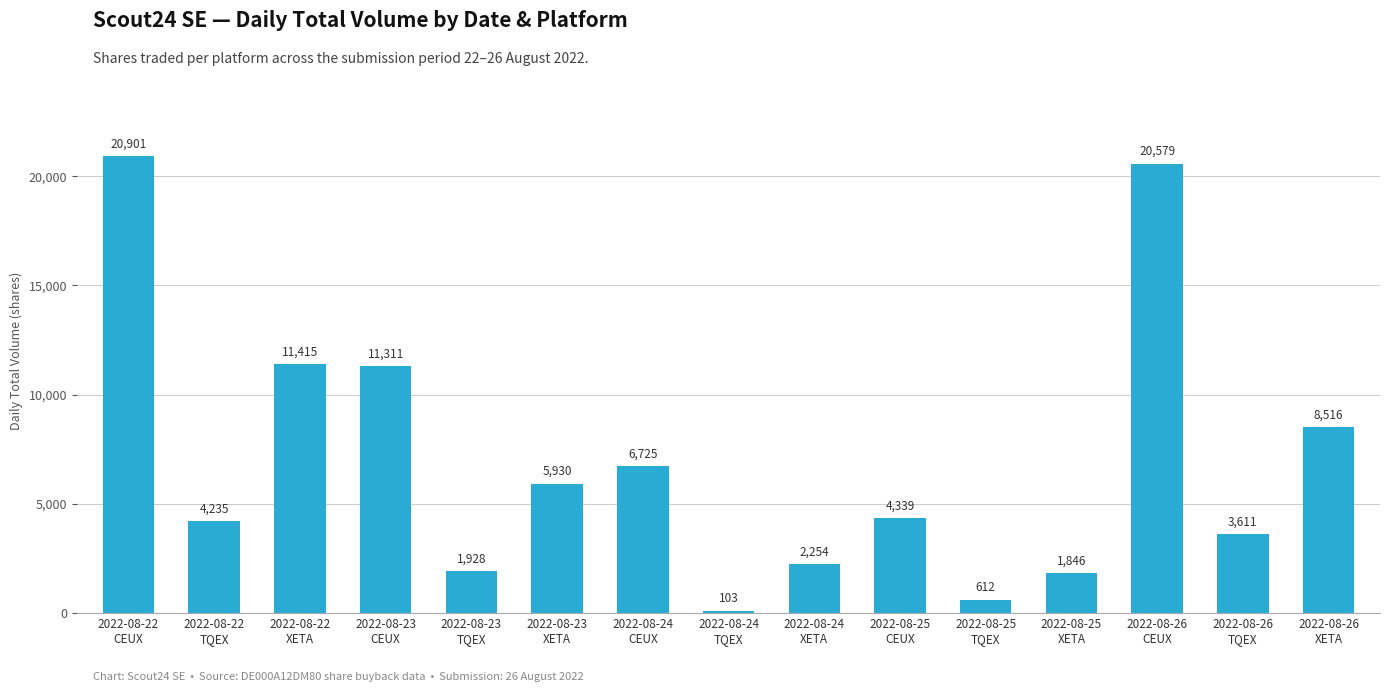

Between 2022-08-22
XETA and 2022-08-26
CEUX, which is larger?

2022-08-26
CEUX